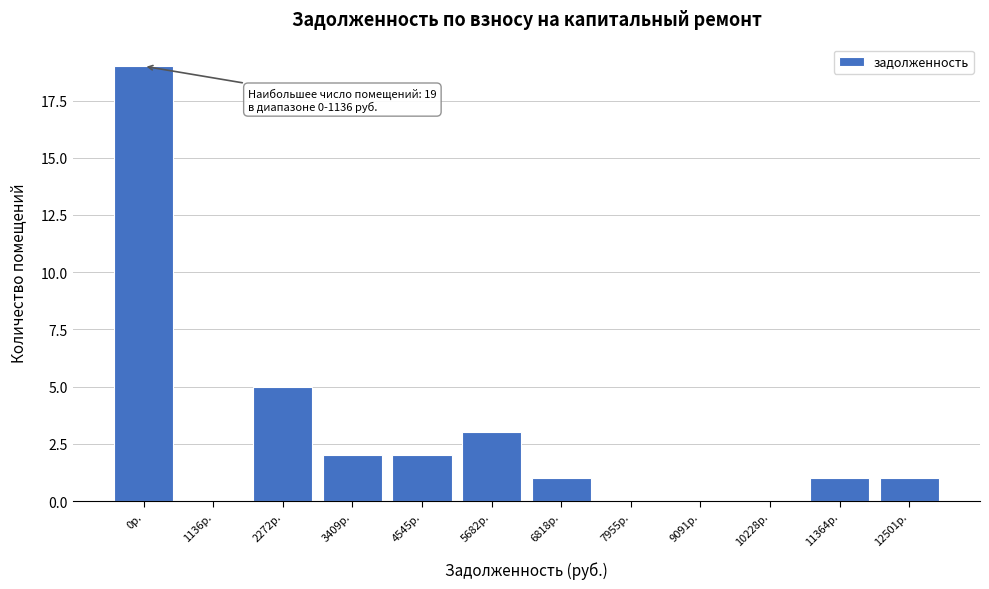

Reading left to right, list all the values displayed in this chart.

0р.=19	1136р.=0	2272р.=5	3409р.=2	4545р.=2	5682р.=3	6818р.=1	7955р.=0	9091р.=0	10228р.=0	11364р.=1	12501р.=1